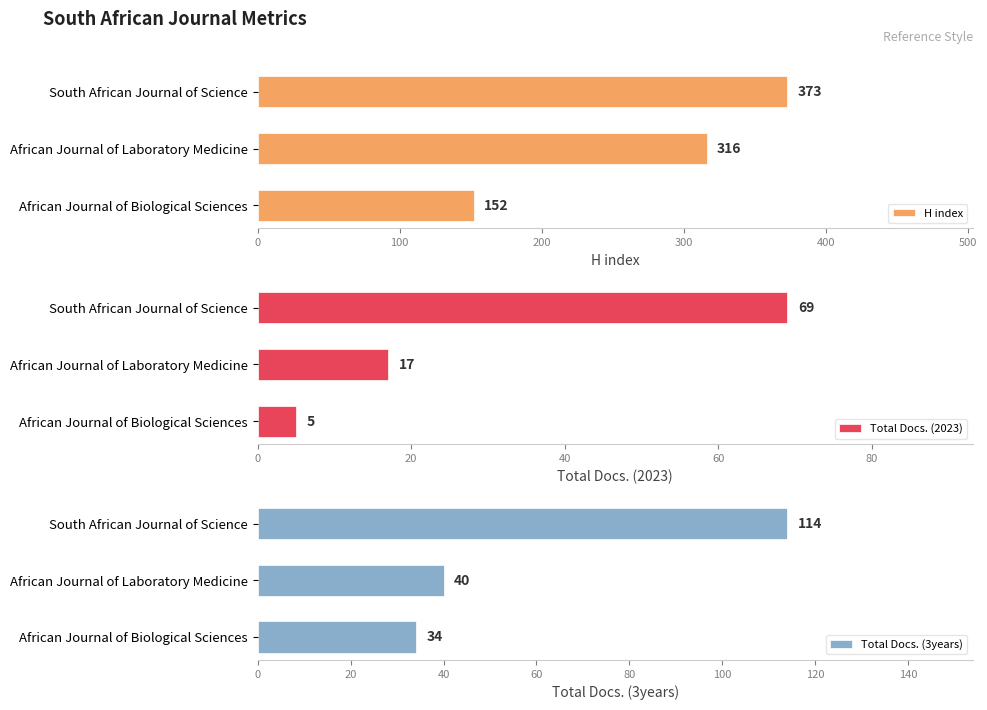

Rank the categories by H index value from highest to lowest.

South African Journal of Science, African Journal of Laboratory Medicine, African Journal of Biological Sciences